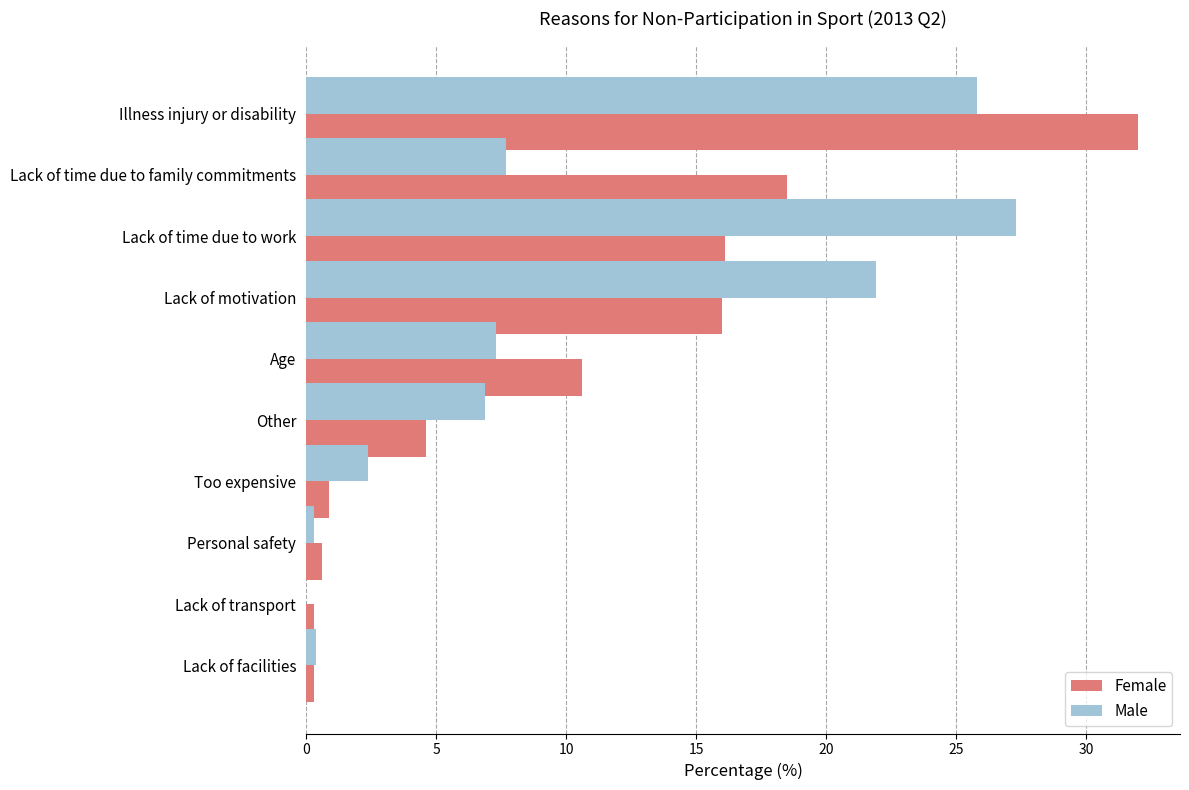

Read the Male value at Too expensive.

2.4